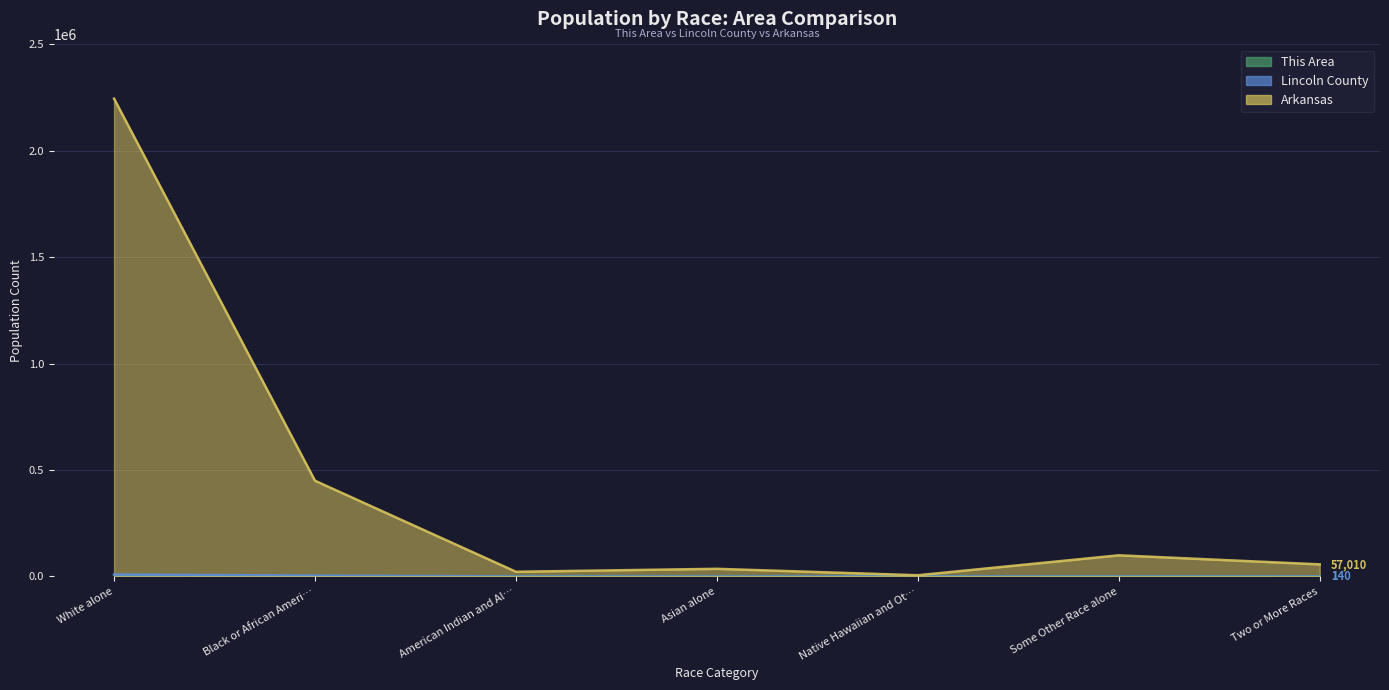

What is the difference between the highest and lowest values at American Indian and Al…?

22248